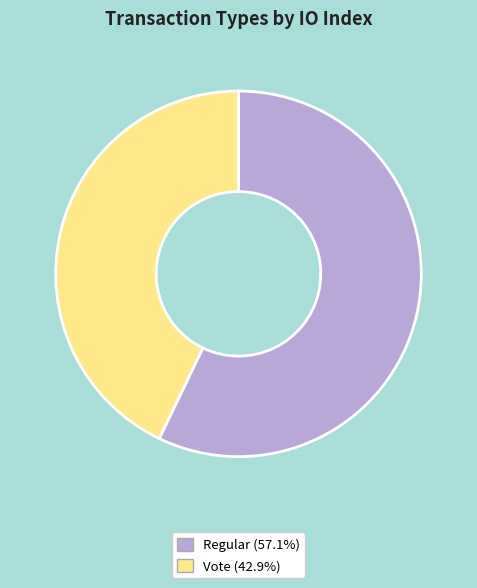

Approximately how many times larger is the value at Regular (57.1%) compared to Vote (42.9%)?

1.3